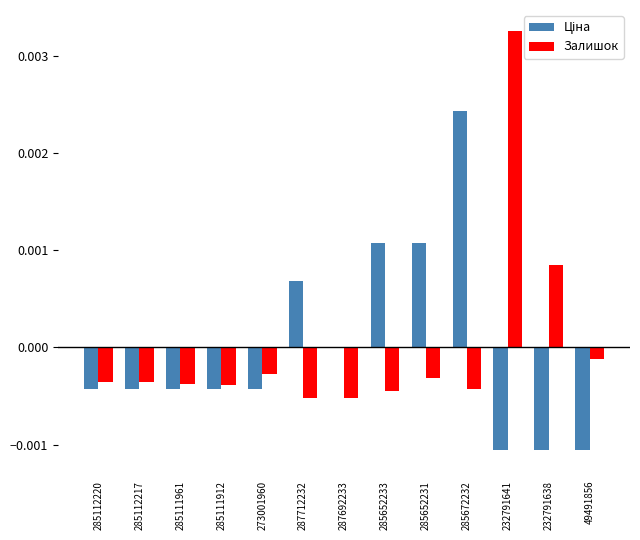

True or false: Залишок has a value of -0.0 at 285111961.

True